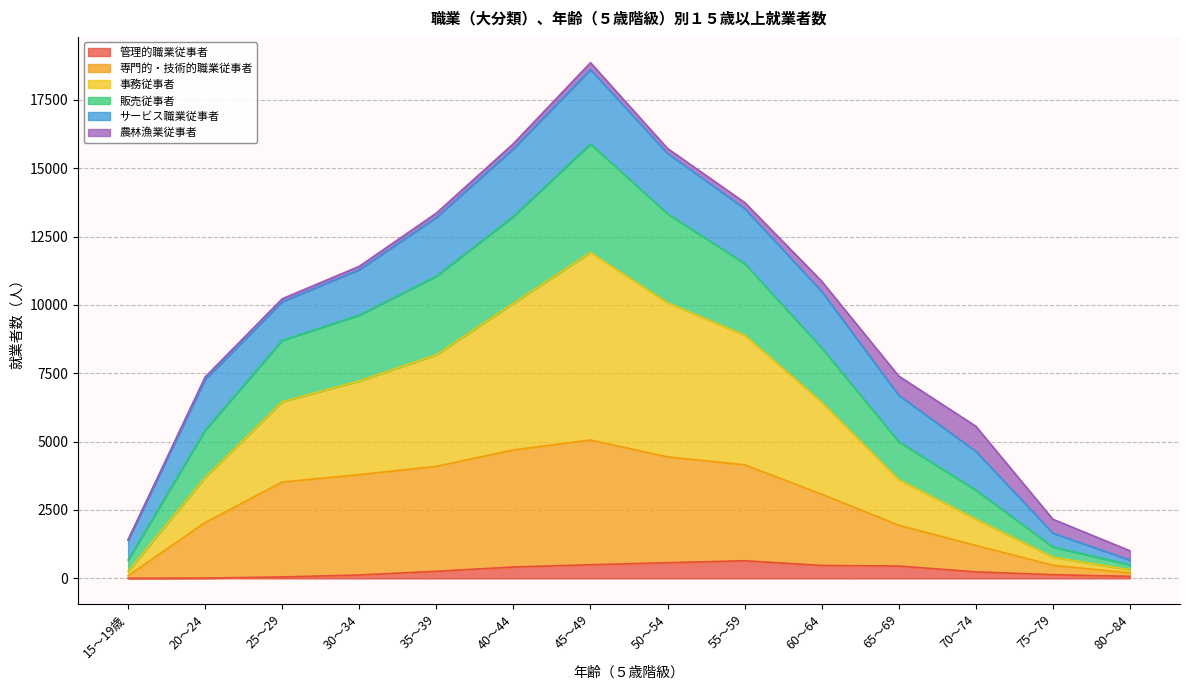

Rank the categories by 専門的・技術的職業従事者 value from lowest to highest.

15～19歳, 80～84, 75～79, 70～74, 65～69, 20～24, 60～64, 25～29, 30～34, 35～39, 55～59, 50～54, 40～44, 45～49